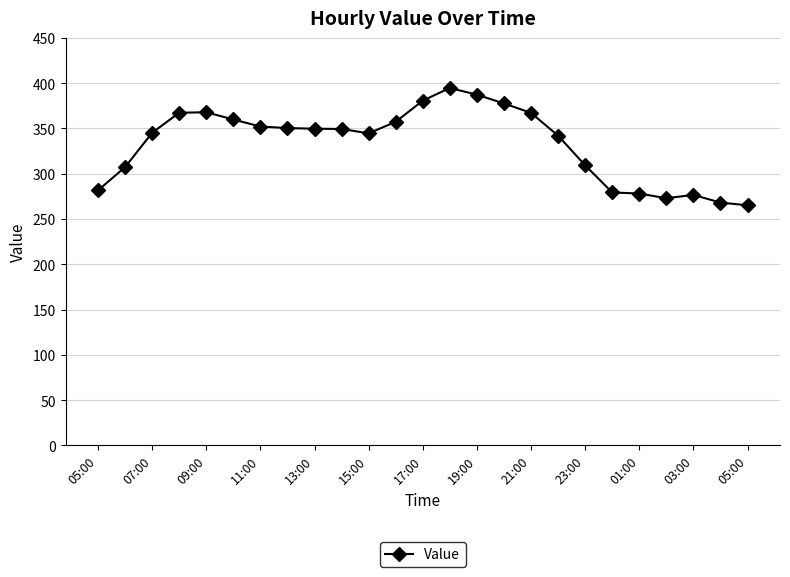

True or false: the data has more than 2 interior local peaks.

True